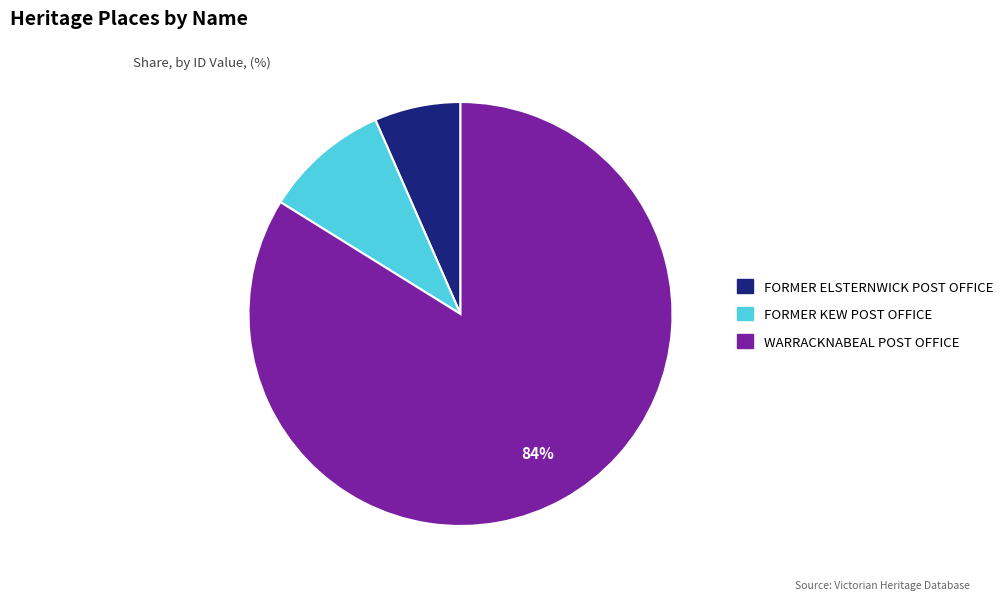

Which slice is the smallest?

FORMER ELSTERNWICK POST OFFICE